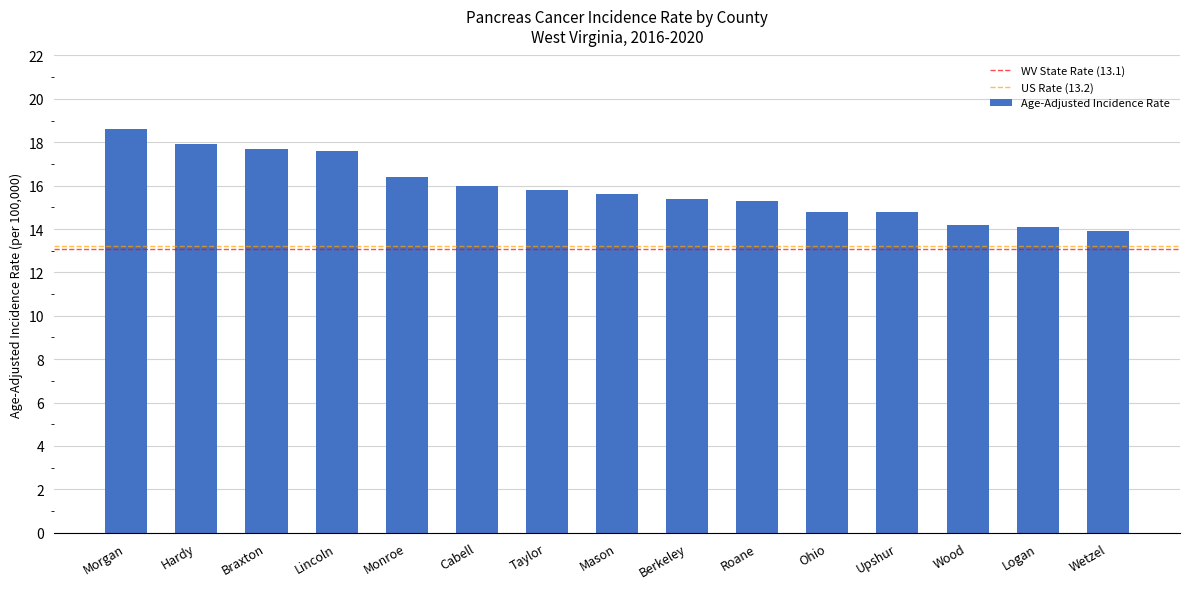

How many categories are shown in the chart?

15